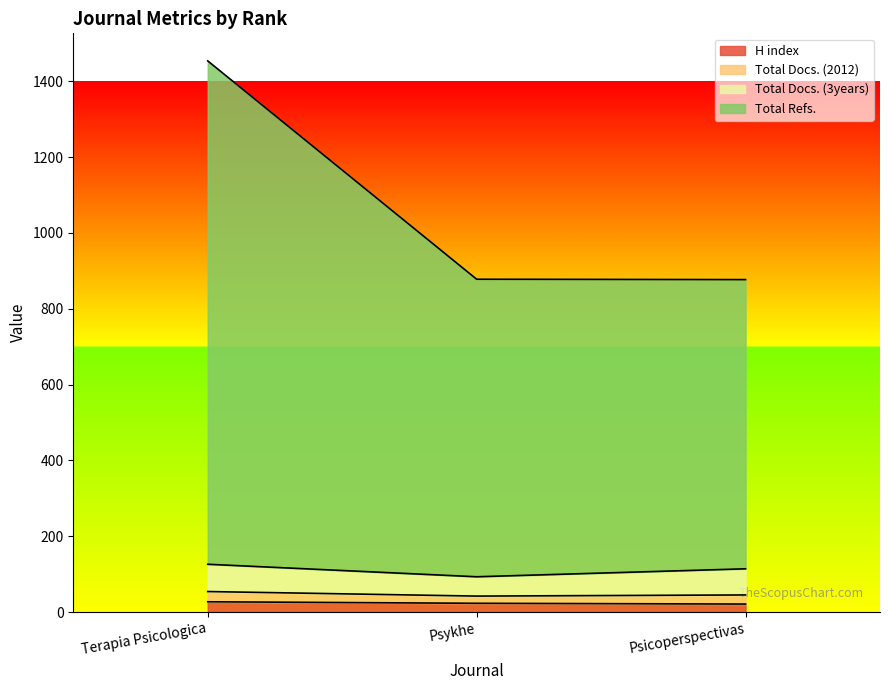

The H index series shows 5 at Psykhe. True or false?

False